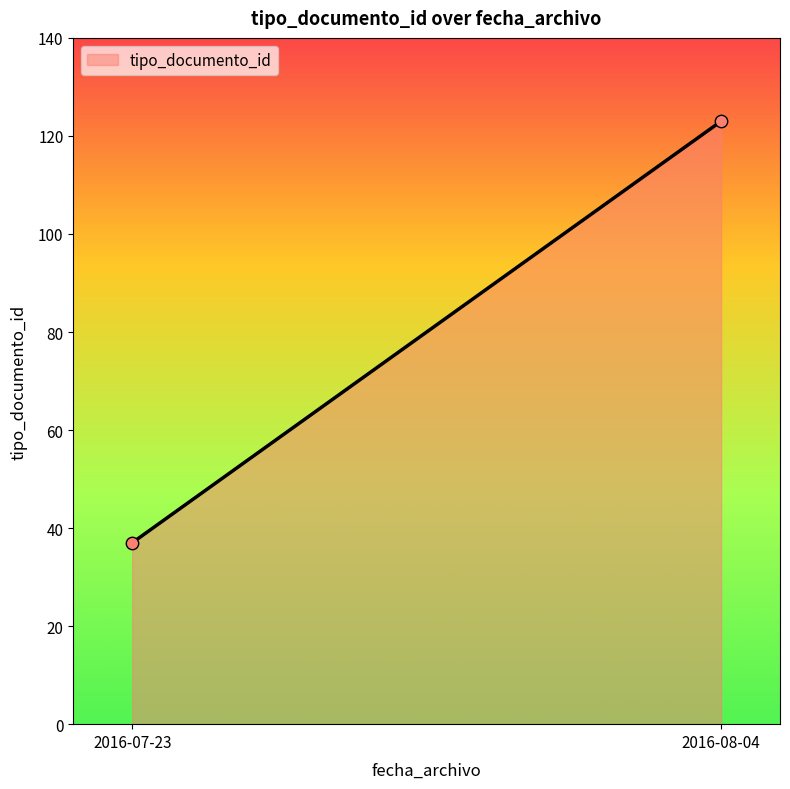

What is the minimum value shown in the chart?

37.0